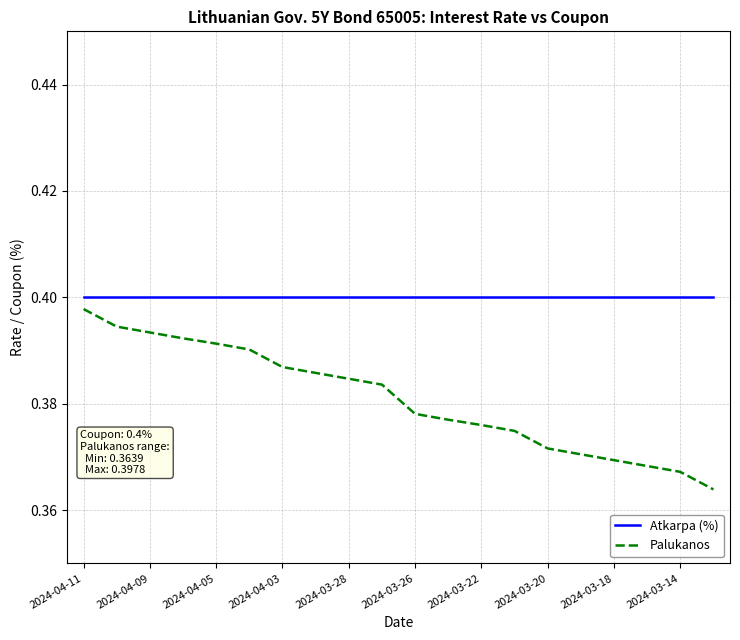

Which series has the largest total across all categories?

Atkarpa (%)